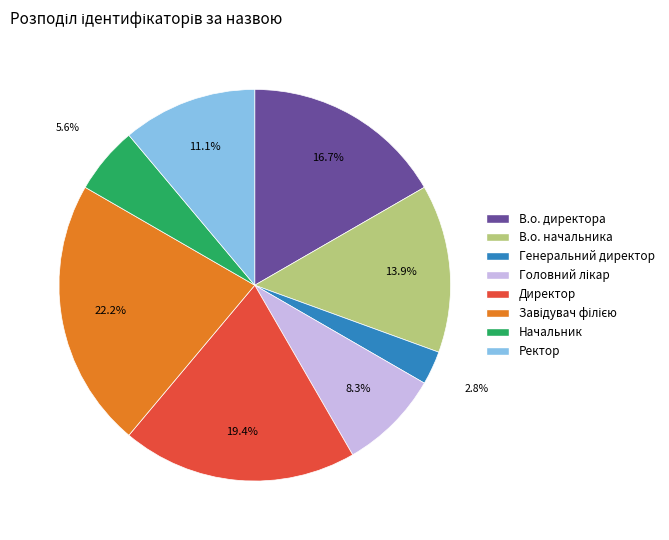

Combined, what portion of the pie is Директор and Начальник?

25.0%